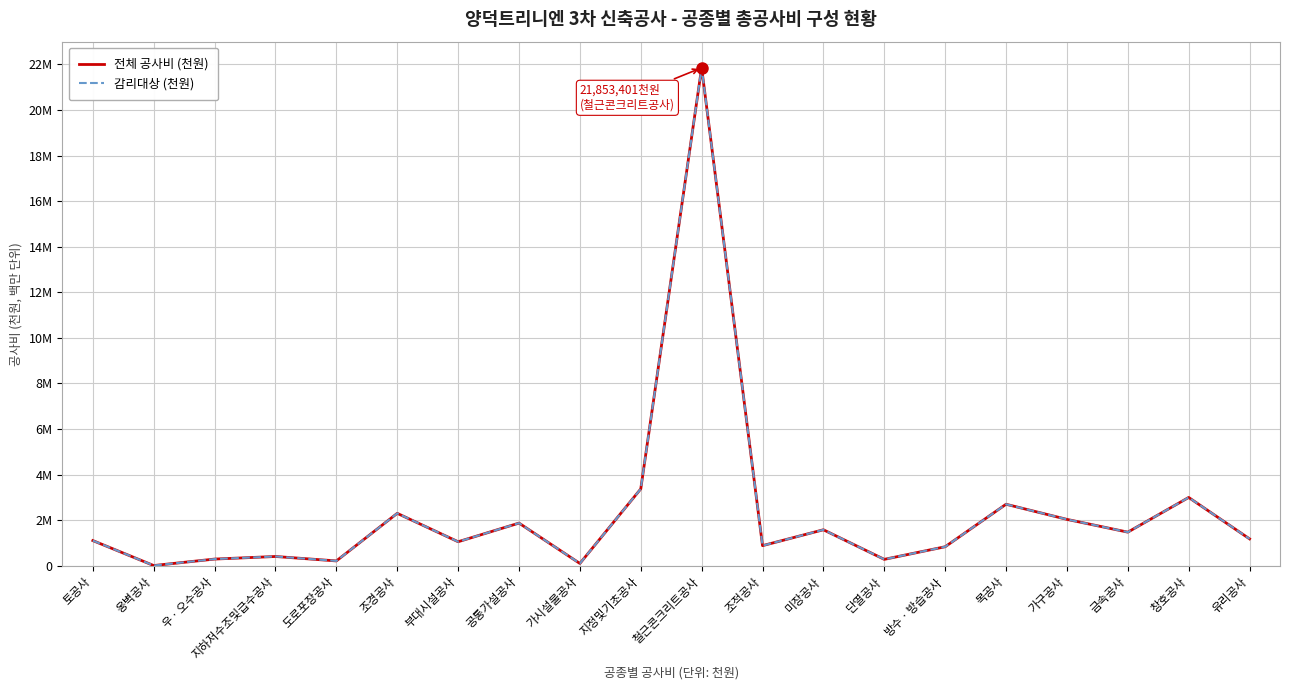

Is this an area chart (filled region under the line)?

No